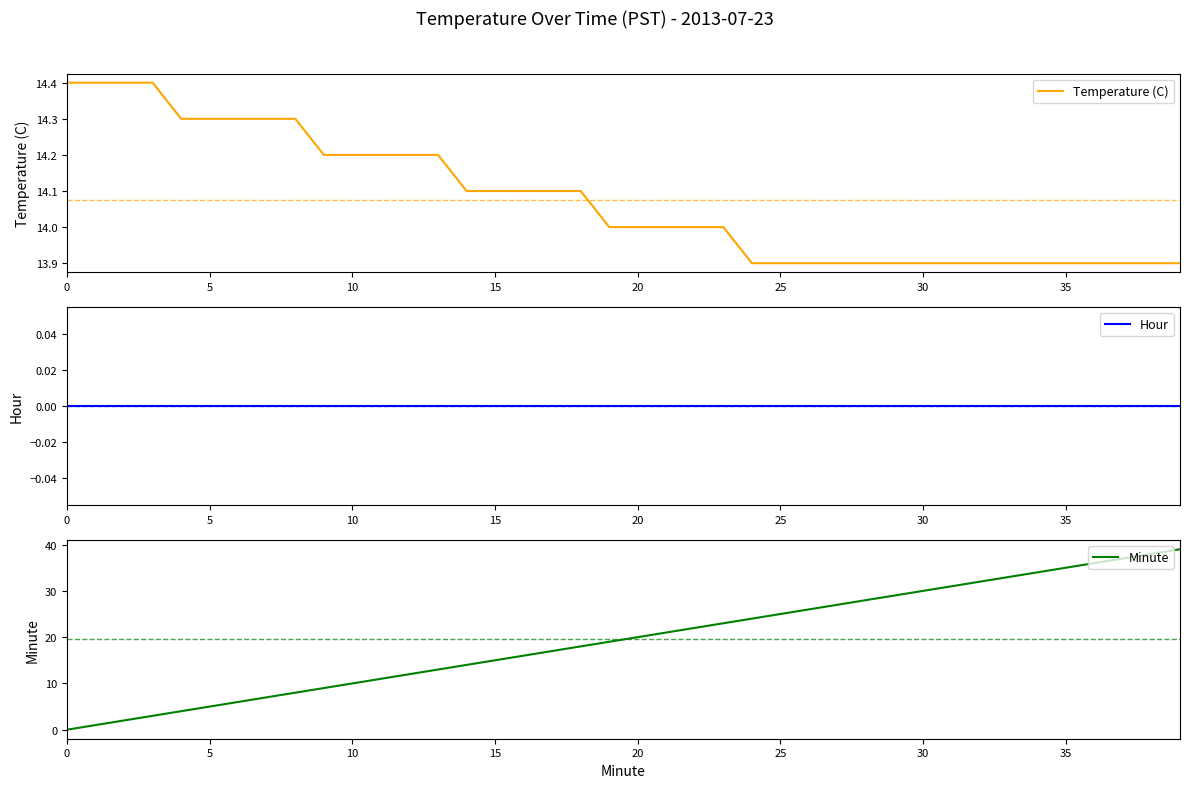

Count the number of categories in the chart.

40